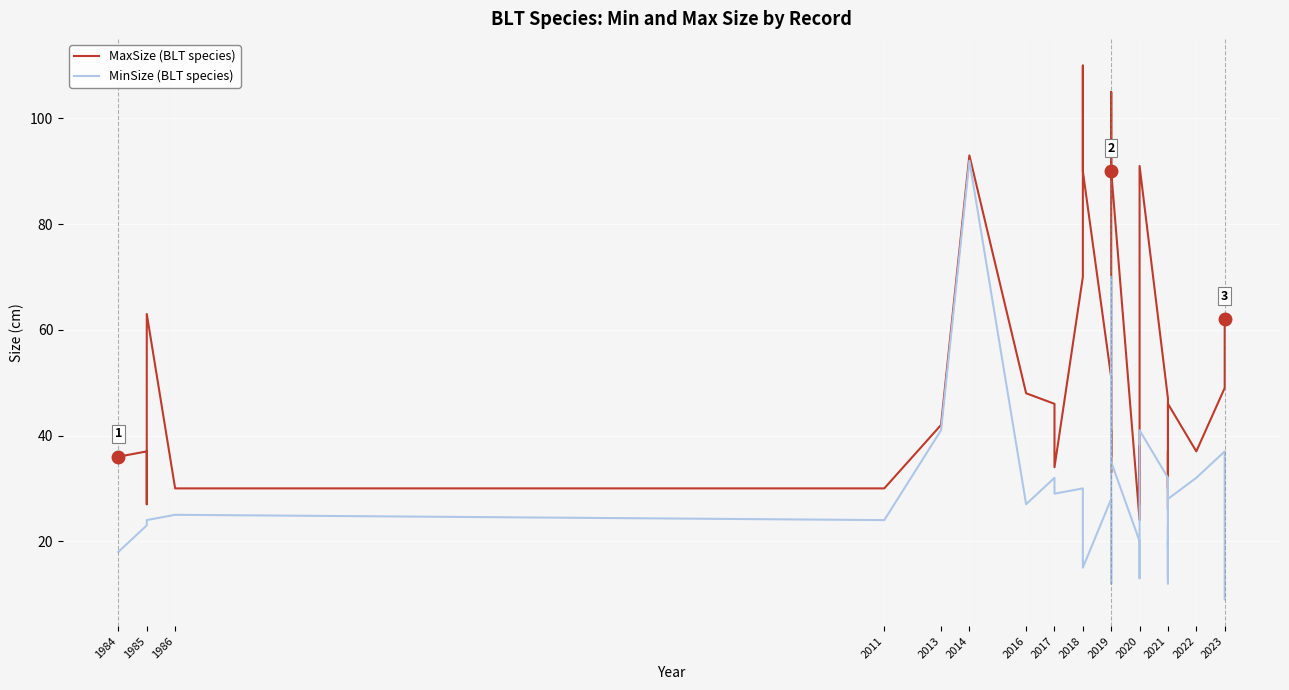

Is this an area chart (filled region under the line)?

No